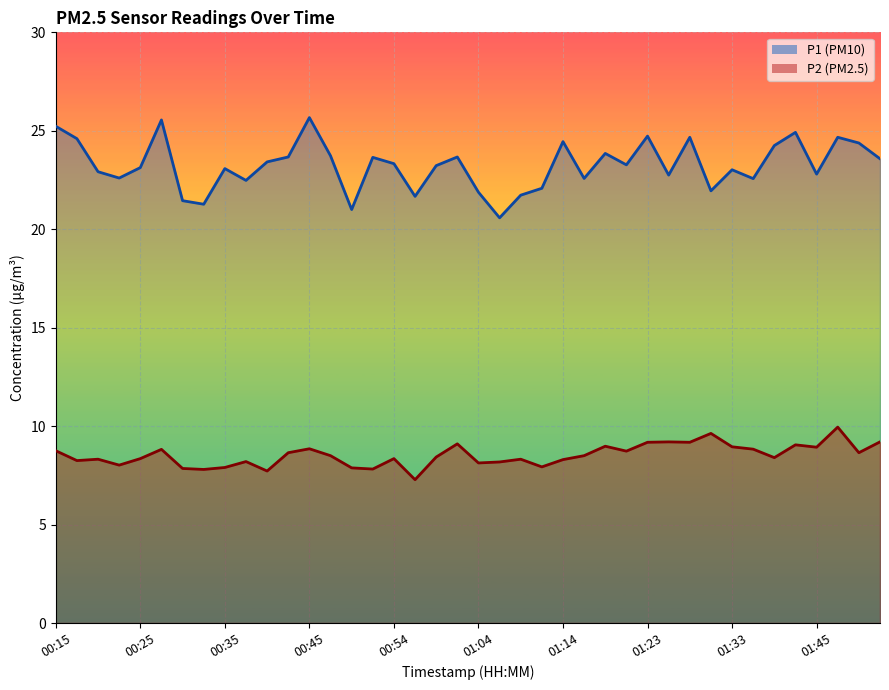

At how many categories does at least one series exceed 15?

40